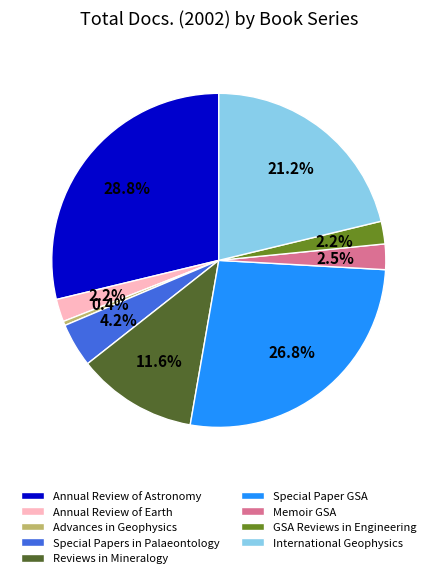

What is the smallest slice in the pie chart?

Advances in Geophysics